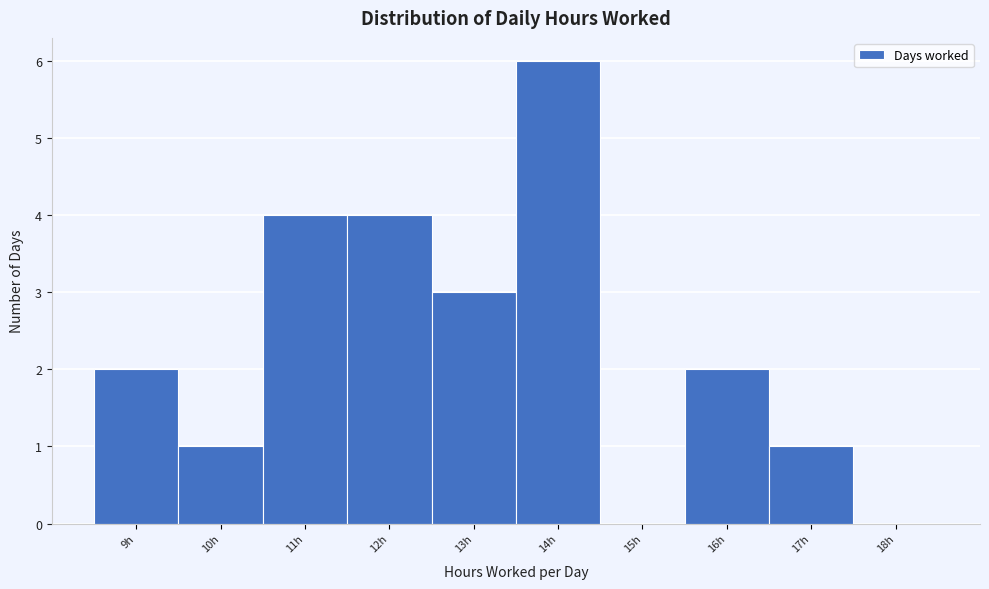

Reading right to left, extract all data points from this chart.

18h=0	17h=1	16h=2	15h=0	14h=6	13h=3	12h=4	11h=4	10h=1	9h=2